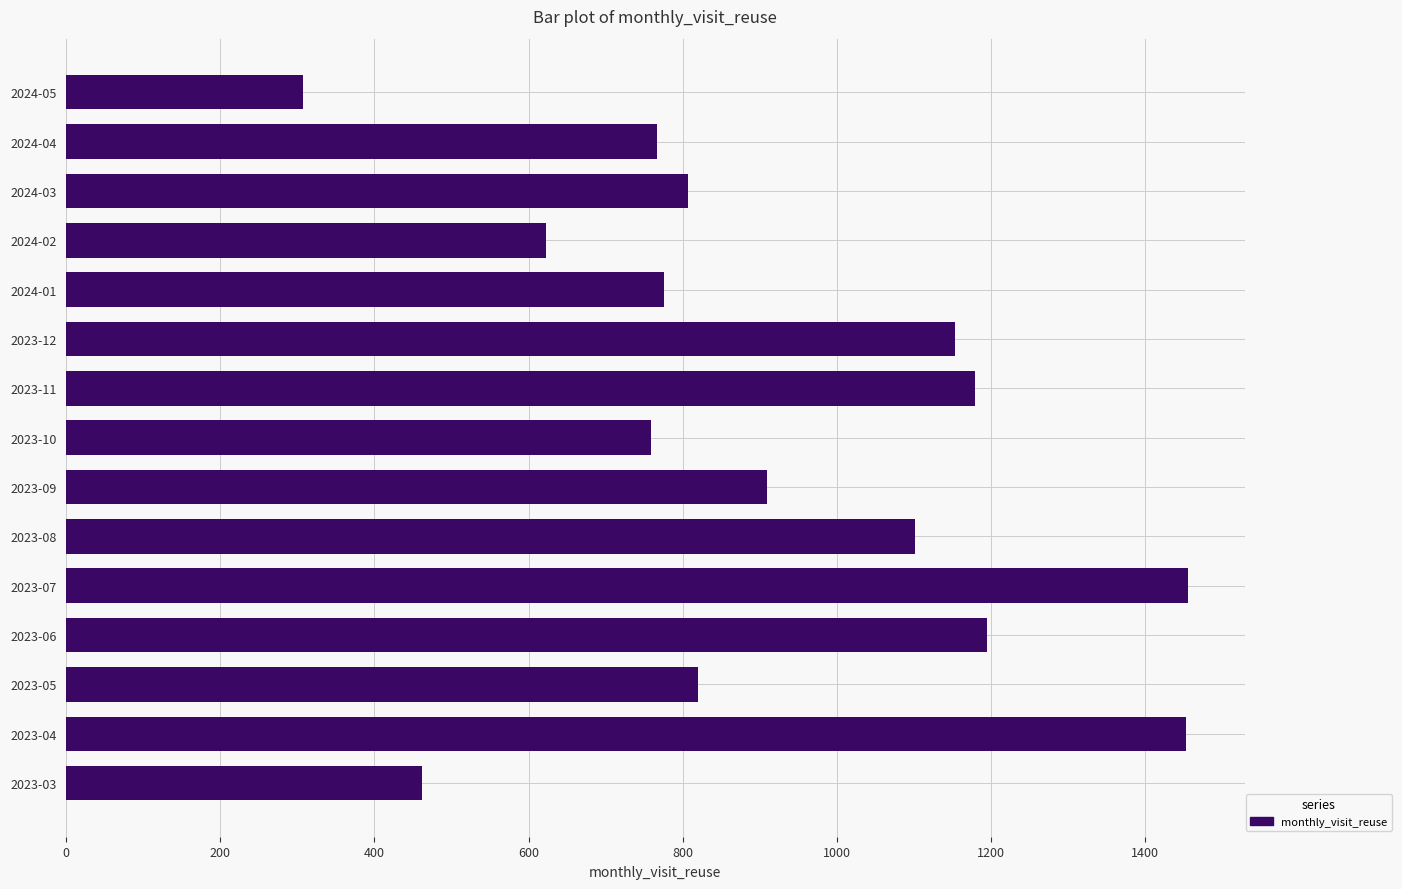

How many distinct data groups are displayed?

1